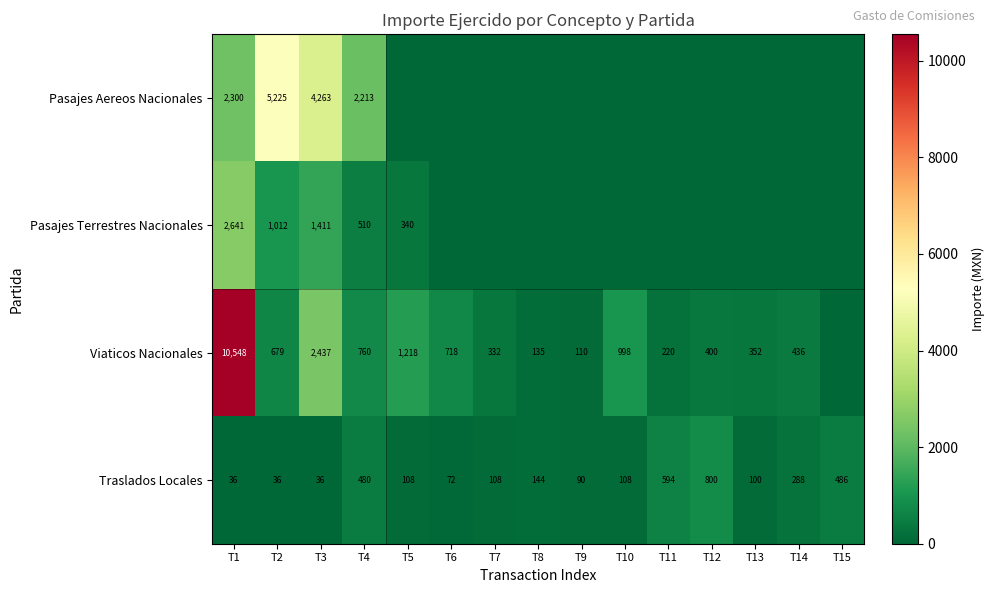

At T1, list the series in order from largest to smallest.

Viaticos Nacionales, Pasajes Terrestres Nacionales, Pasajes Aereos Nacionales, Traslados Locales